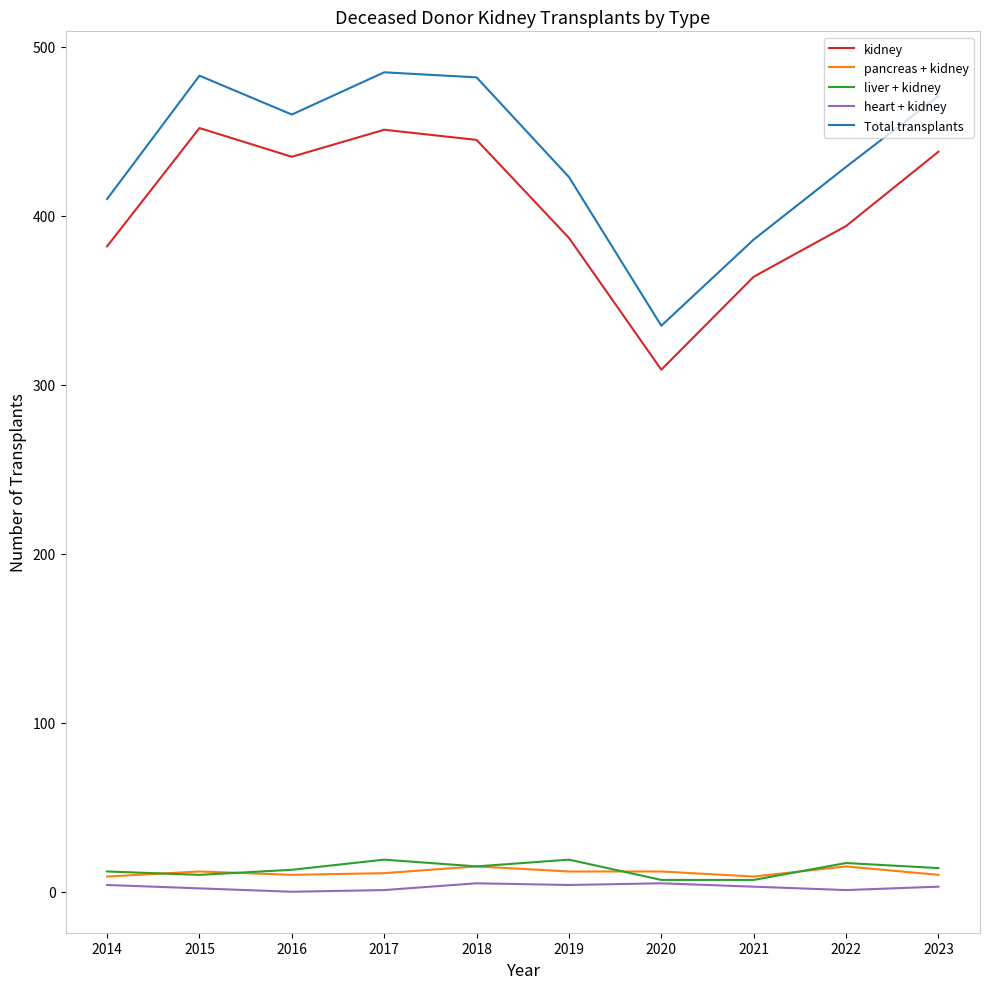

What is the sum of all heart + kidney values?

28